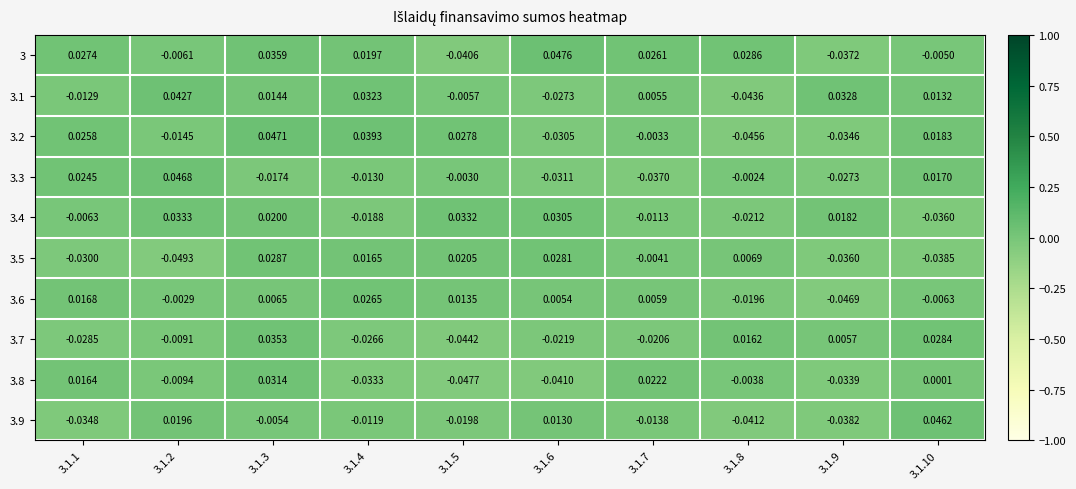

Which series has the largest total across all categories?

3